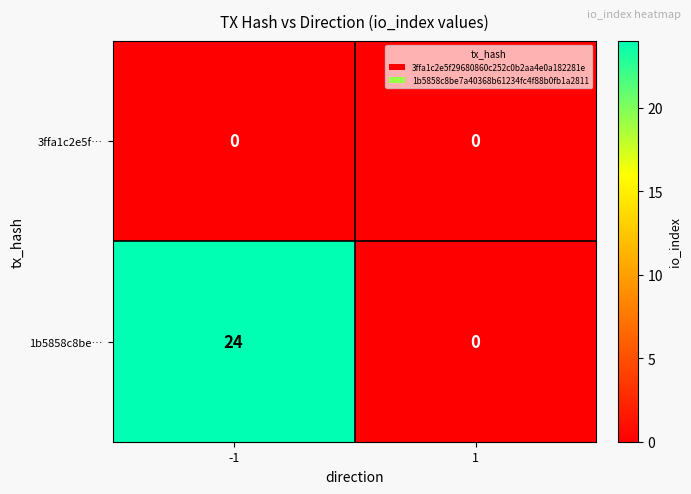

What is the sum of all 1b5858c8be… values?

24